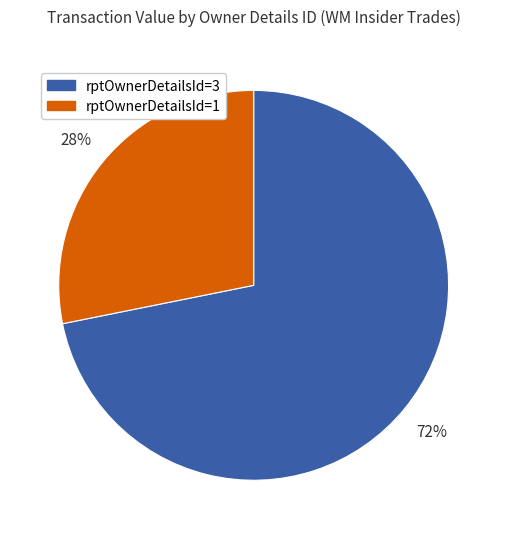

To the nearest percent, what is the difference between the largest and smallest slice percentages?

44%